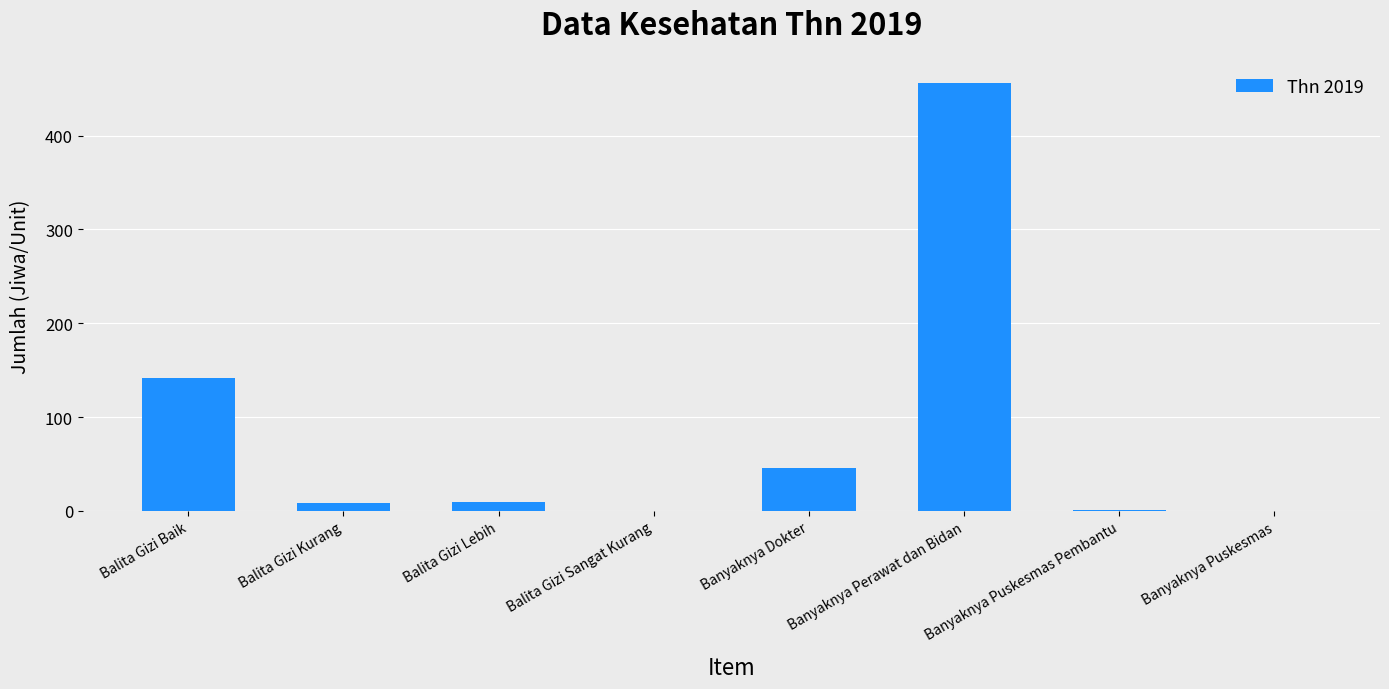

Where is the data nearest to the value 228?

Balita Gizi Baik